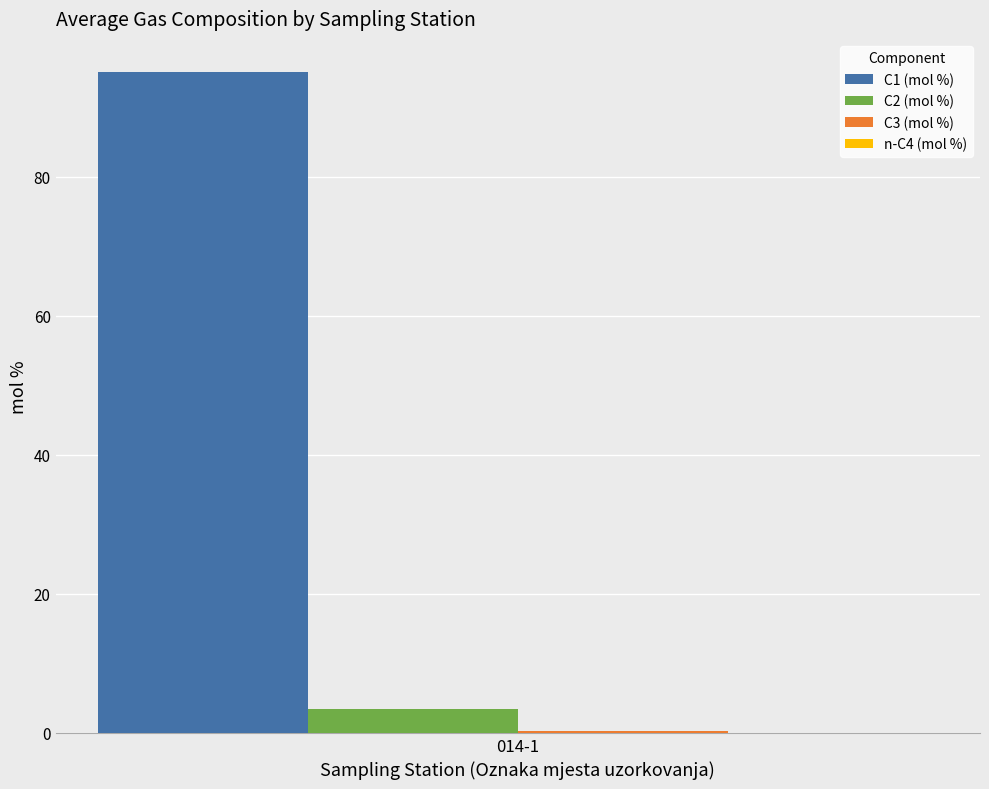

What is the maximum value shown in the chart?

95.1